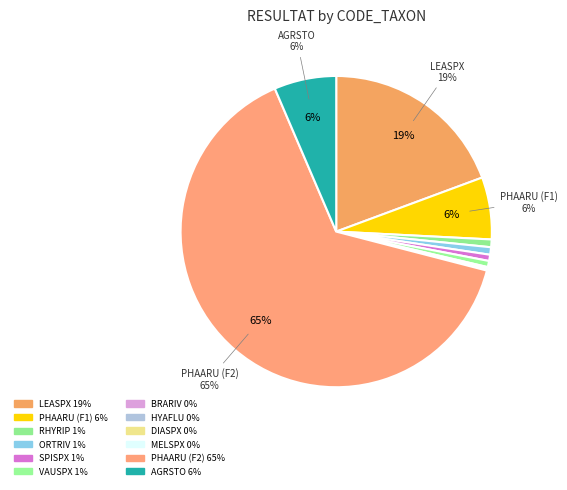

Count the number of slices in the pie.

12